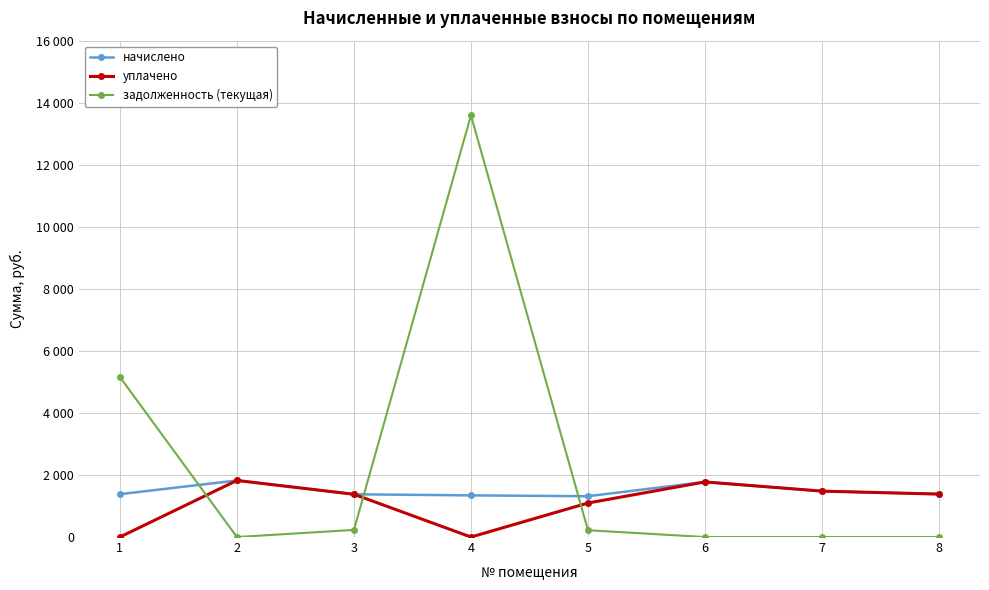

What are all the series names shown in the legend?

начислено, уплачено, задолженность (текущая)